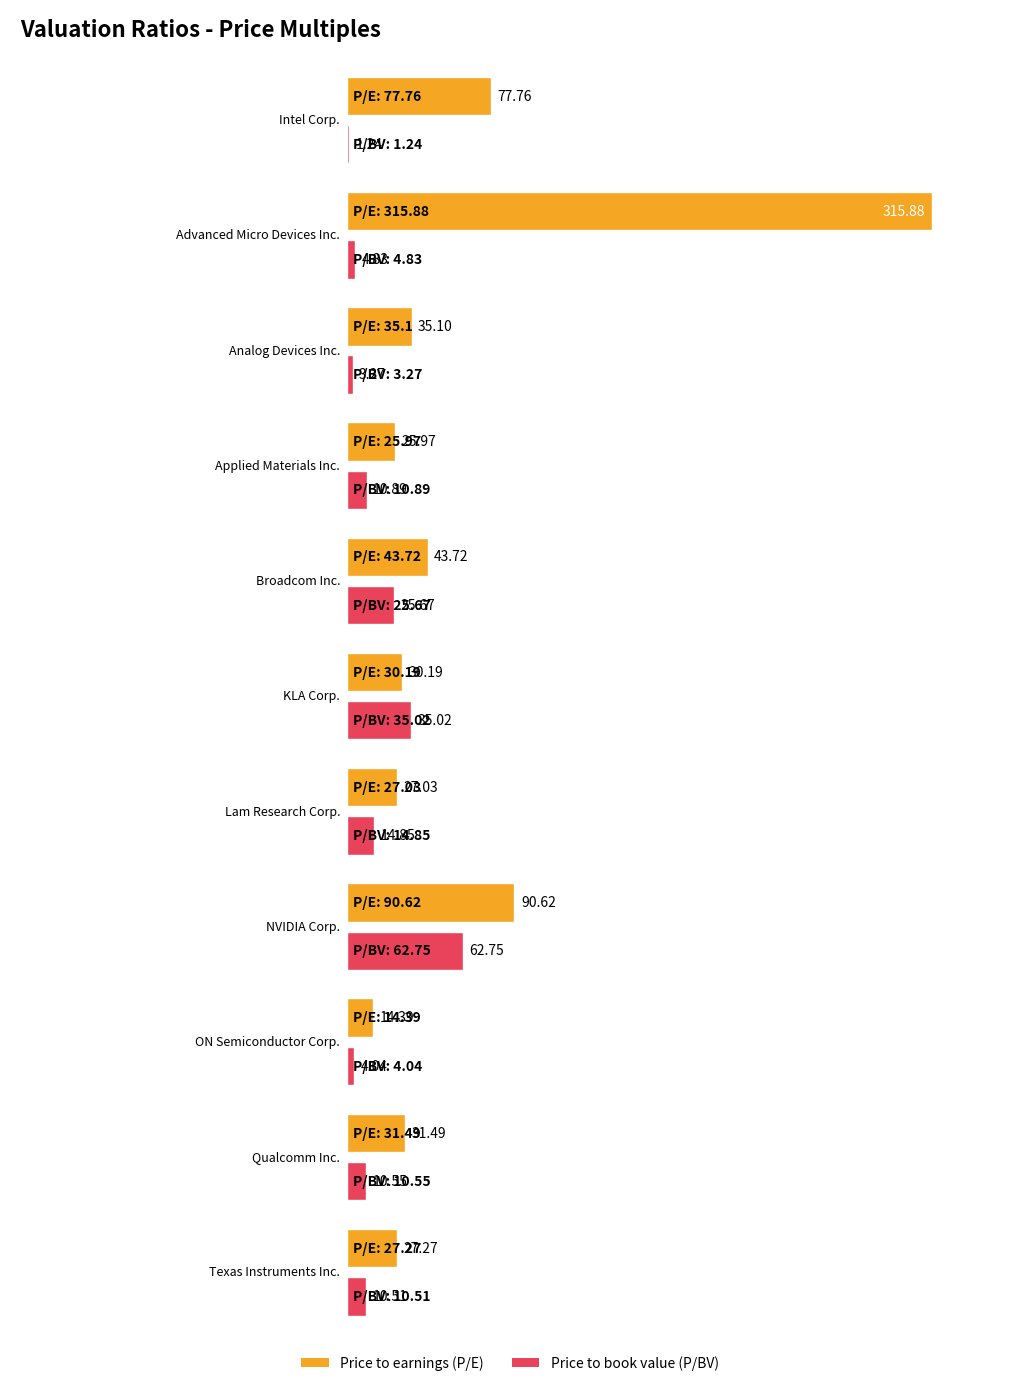

The value of Price to earnings (P/E) at NVIDIA Corp. is 90.6. True or false?

True